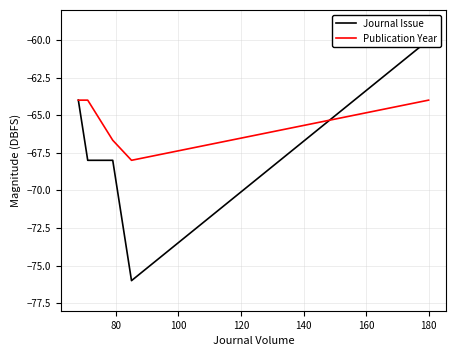

After their last crossing, which series has the higher values: Publication Year or Journal Issue?

Journal Issue